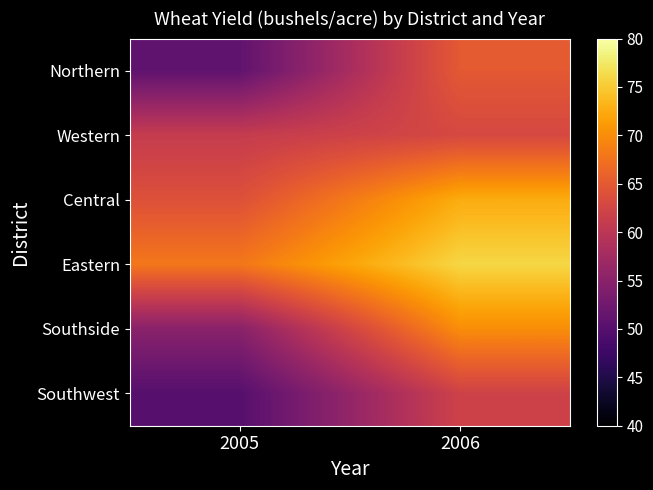

Reading right to left, transcribe all the data shown in this chart.

Northern: 2006=65.0	2005=51.0
Western: 2006=62.9	2005=61.0
Central: 2006=72.6	2005=64.0
Eastern: 2006=76.0	2005=68.0
Southside: 2006=70.0	2005=55.0
Southwest: 2006=62.0	2005=50.0